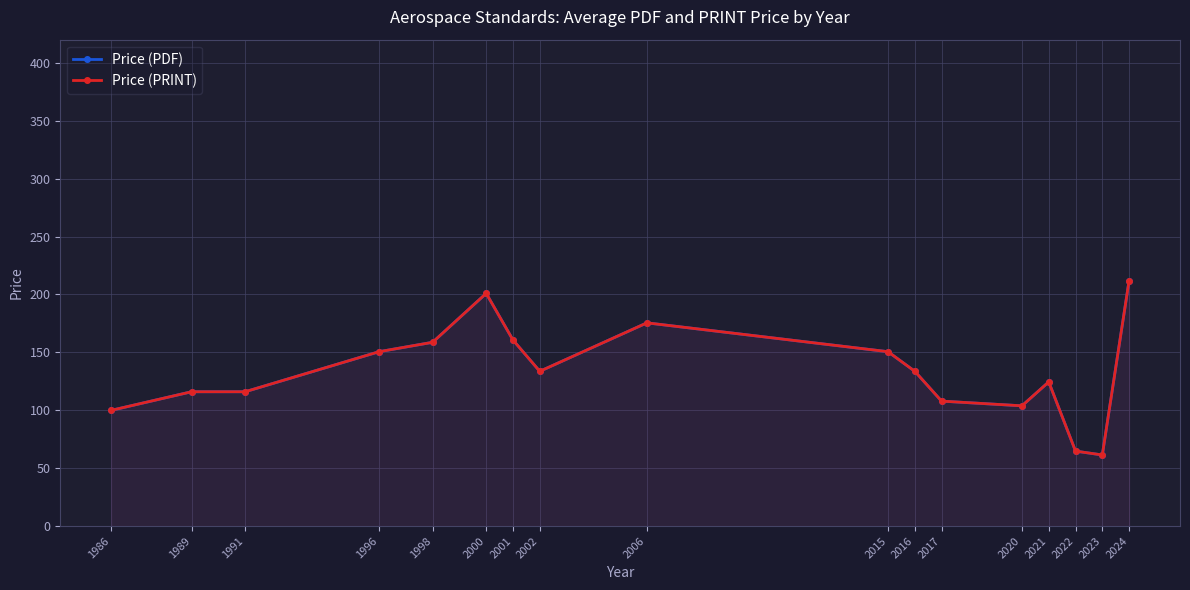

How many lines are shown in the chart?

2